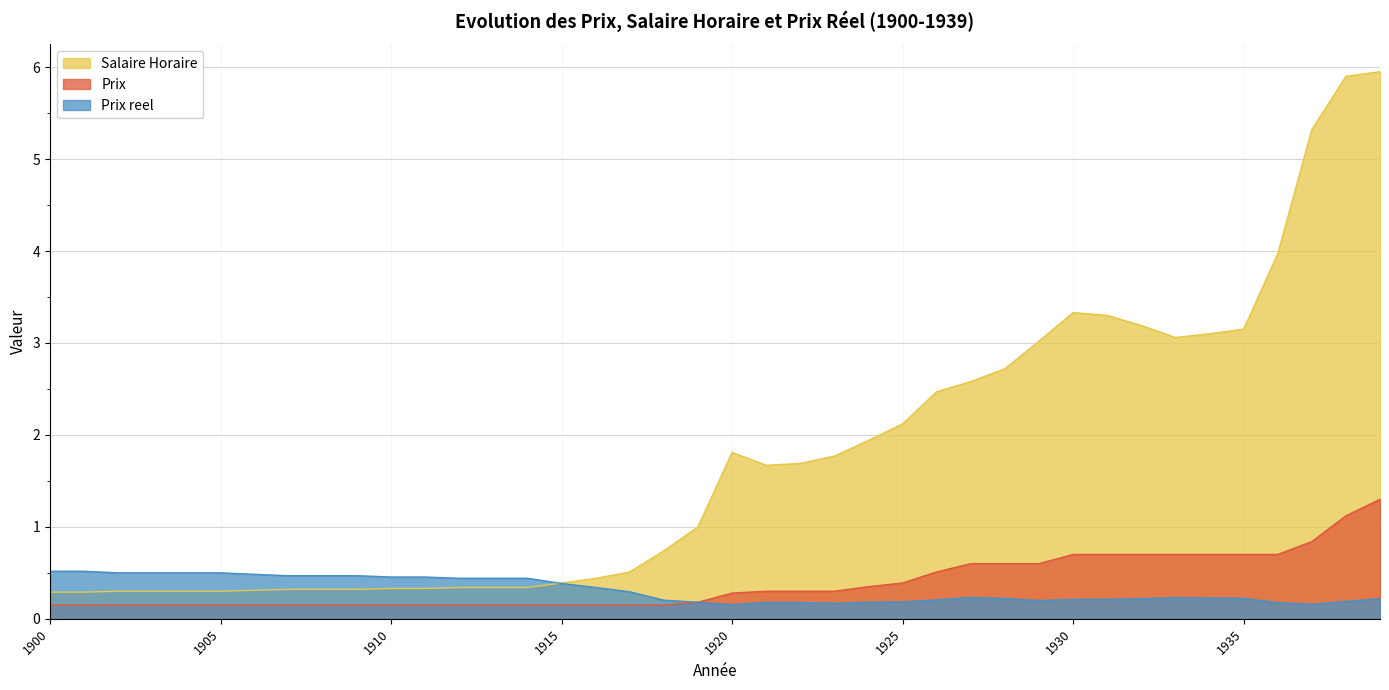

At which label does Salaire Horaire first exceed 1?

1920